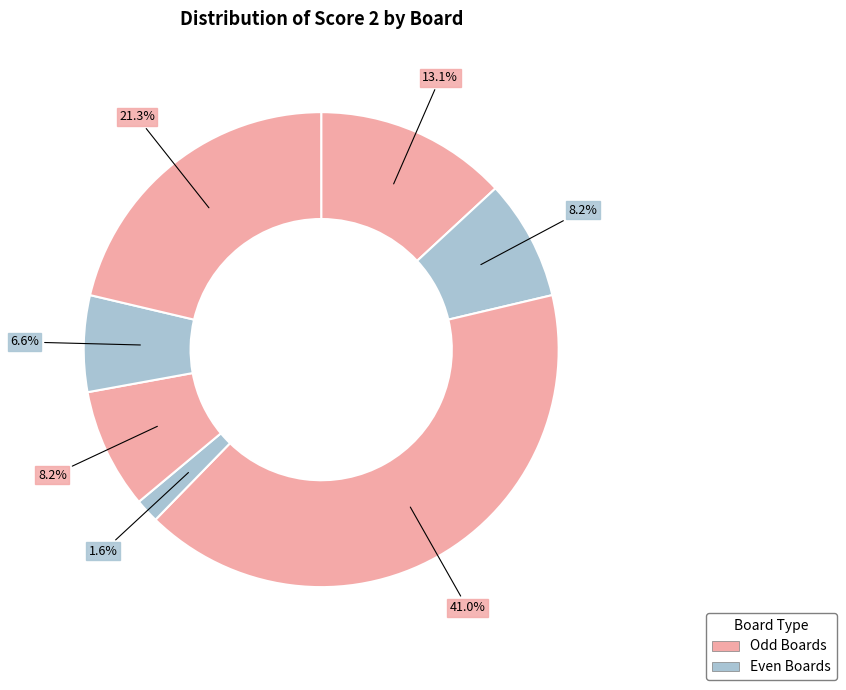

How many slices are in this pie chart?

7